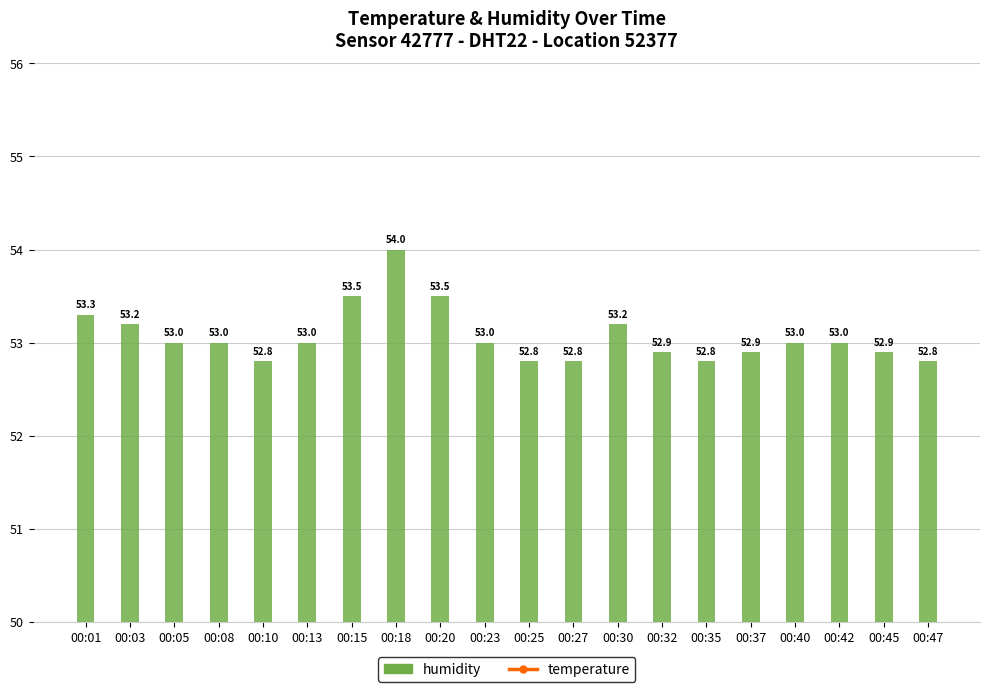

At which label does humidity reach its peak?

00:18